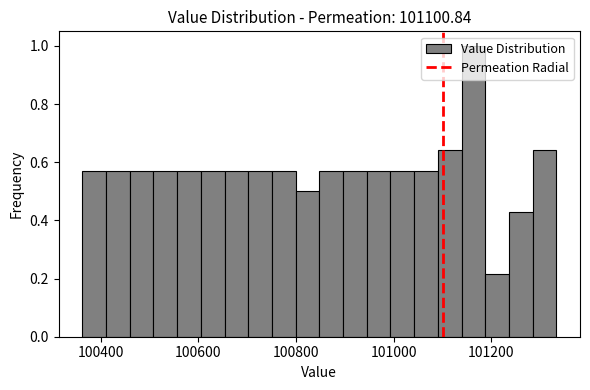

Around what value on the x-axis is the tallest bar? Give the approximate position of its centre, as read against the axis.

101160